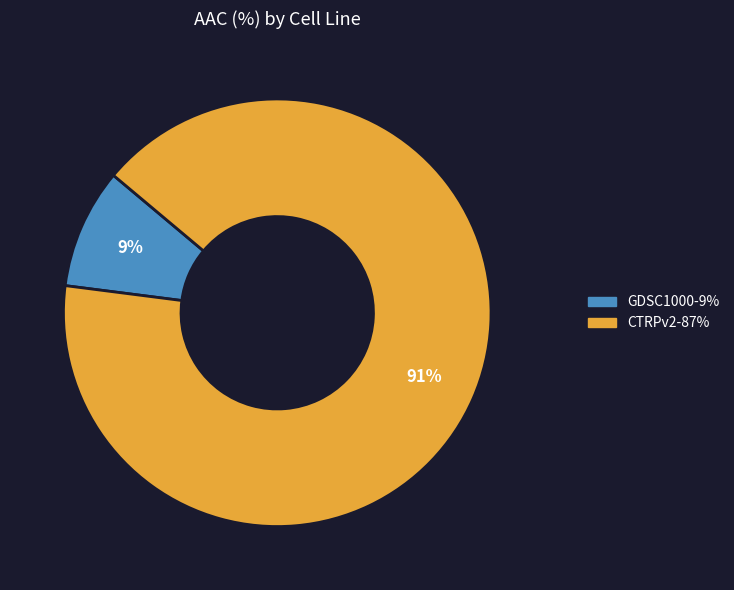

Is GDSC1000 the majority of the pie?

No